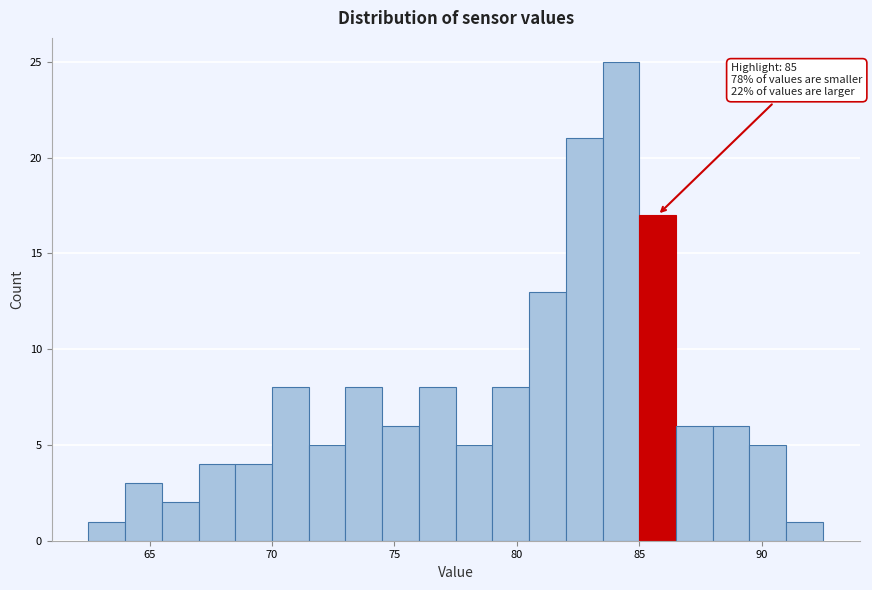

Read against the x-axis, roughly where is the centre of the tallest bar?

84.5